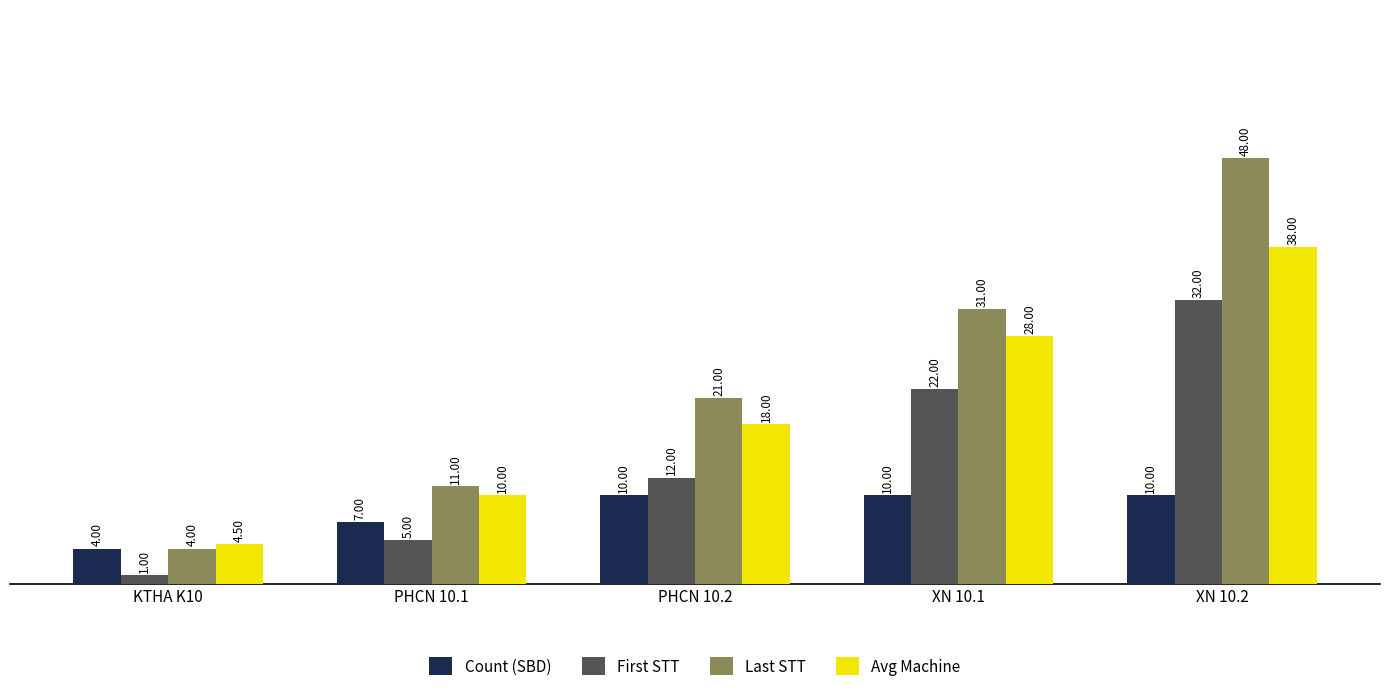

How many values in the Count (SBD) series are below 10?

2